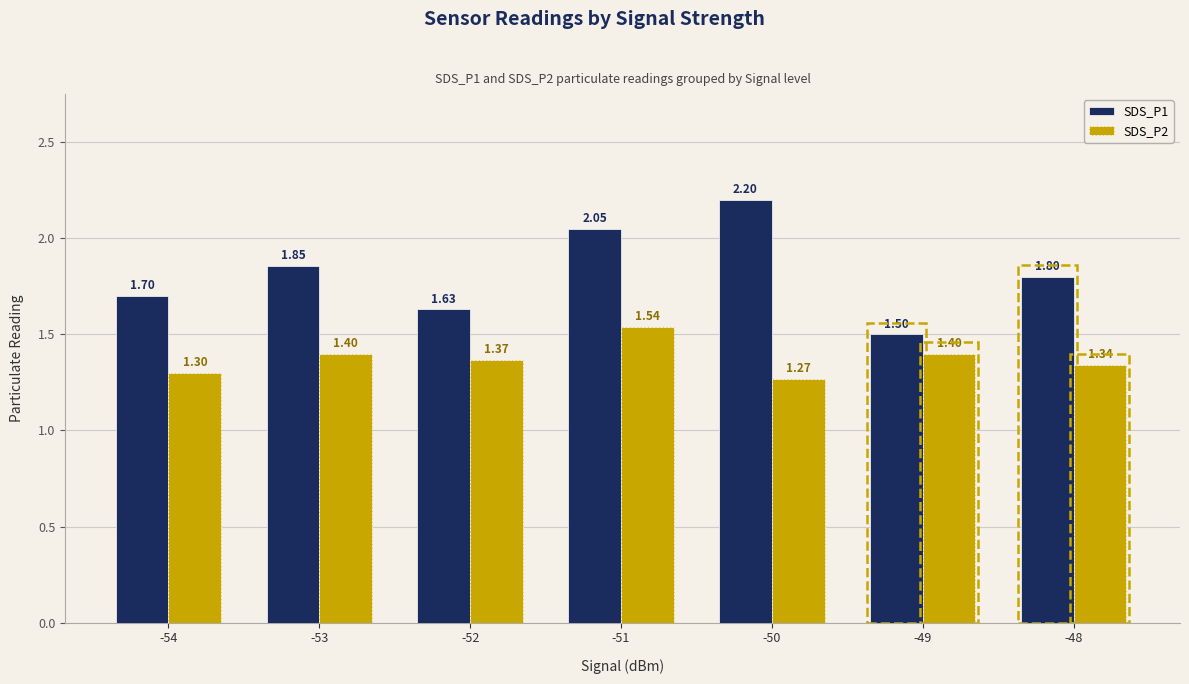

What is the spread (max minus min) of values at -48?

0.5